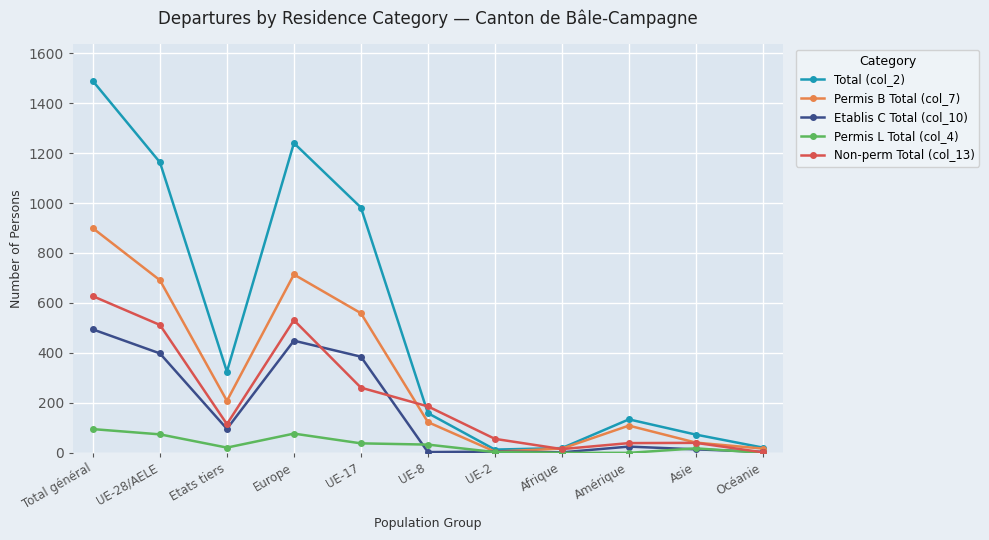

What is the value of the Permis B Total (col_7) point at the 8th from the left?

17